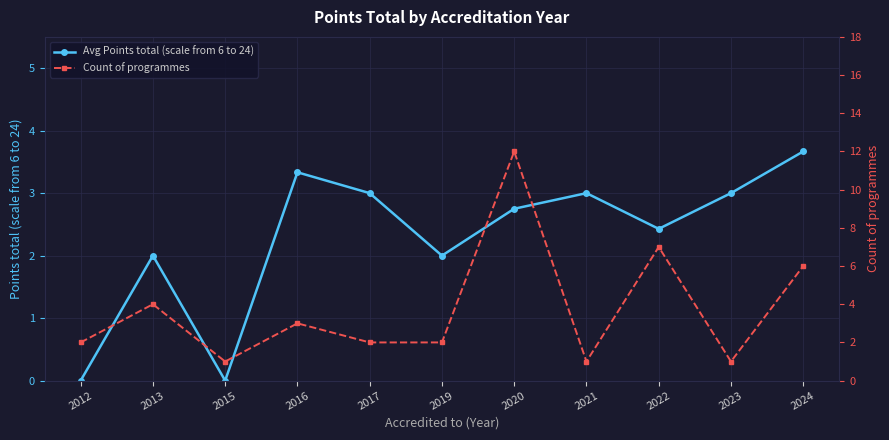

What is the total value across all series at 2023?

4.0